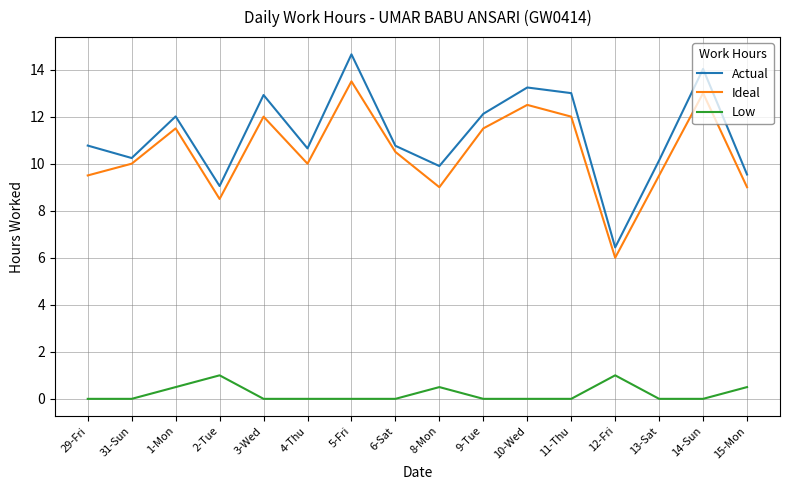

Reading right to left, transcribe all the data shown in this chart.

Actual: 15-Mon=9.5	14-Sun=14.0	13-Sat=10.1	12-Fri=6.4	11-Thu=13.0	10-Wed=13.2	9-Tue=12.1	8-Mon=9.9	6-Sat=10.8	5-Fri=14.7	4-Thu=10.7	3-Wed=12.9	2-Tue=9.1	1-Mon=12.0	31-Sun=10.2	29-Fri=10.8
Ideal: 15-Mon=9.0	14-Sun=13.0	13-Sat=9.5	12-Fri=6.0	11-Thu=12.0	10-Wed=12.5	9-Tue=11.5	8-Mon=9.0	6-Sat=10.5	5-Fri=13.5	4-Thu=10.0	3-Wed=12.0	2-Tue=8.5	1-Mon=11.5	31-Sun=10.0	29-Fri=9.5
Low: 15-Mon=0.5	14-Sun=0.0	13-Sat=0.0	12-Fri=1.0	11-Thu=0.0	10-Wed=0.0	9-Tue=0.0	8-Mon=0.5	6-Sat=0.0	5-Fri=0.0	4-Thu=0.0	3-Wed=0.0	2-Tue=1.0	1-Mon=0.5	31-Sun=0.0	29-Fri=0.0